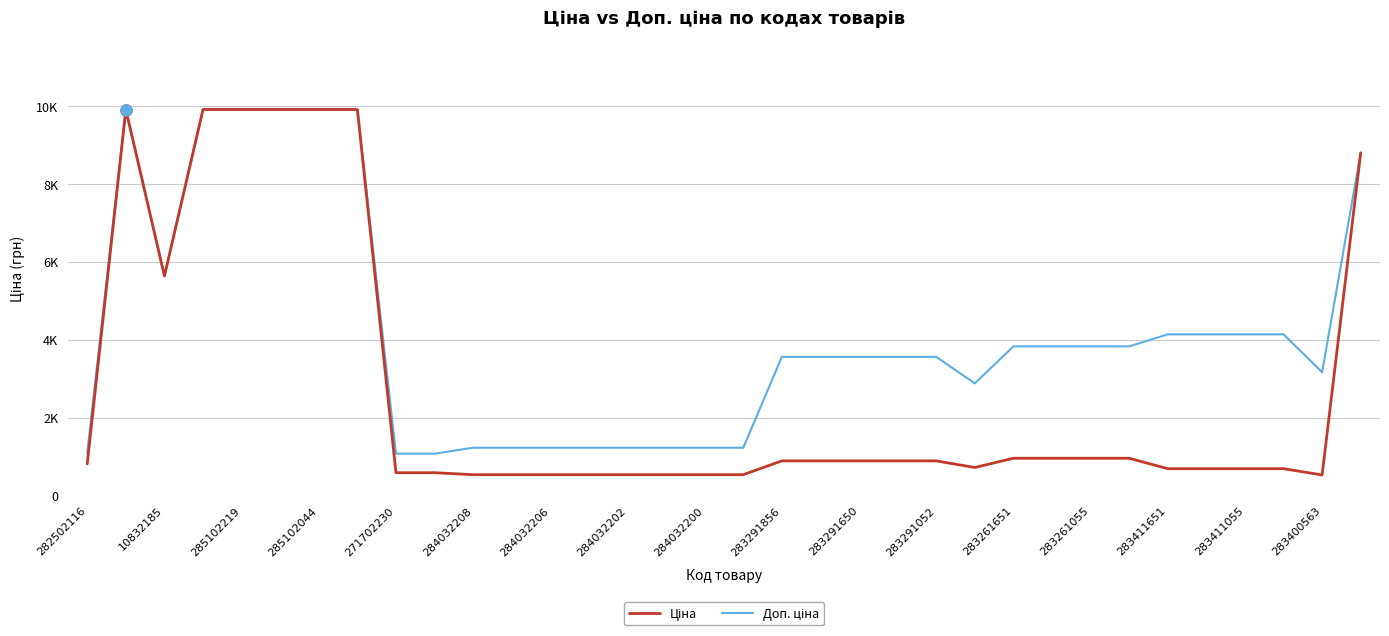

True or false: Доп. ціна and Ціна cross at least once.

False